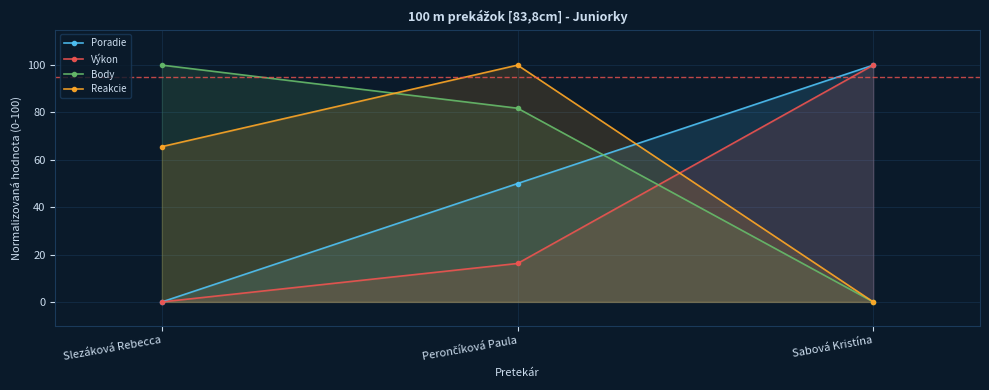

At Slezáková Rebecca, list the series in order from smallest to largest.

Poradie, Výkon, Reakcie, Body